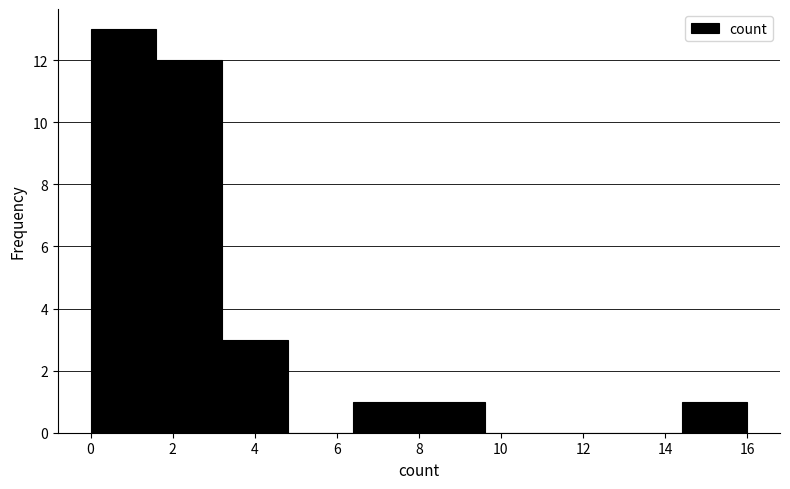

Reading left to right, transcribe this chart: for each bar, give the range it covers on the x-axis and its height. The values are not printed on the chart, so give them approximately, as read against the axis.

0.0 to 1.6: 13
1.6 to 3.2: 12
3.2 to 4.8: 3
4.8 to 6.4: 0
6.4 to 8.0: 1
8.0 to 9.6: 1
9.6 to 11.2: 0
11.2 to 12.8: 0
12.8 to 14.4: 0
14.4 to 16.0: 1